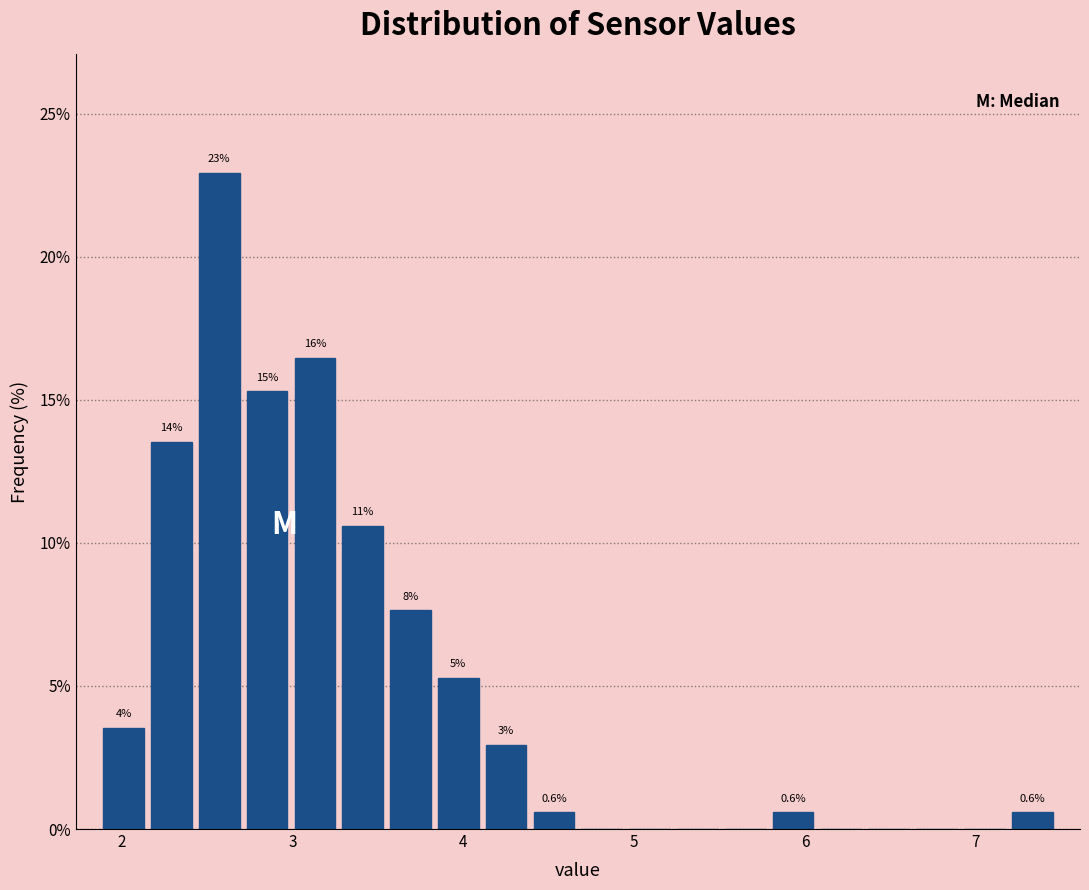

Read against the x-axis, roughly where is the centre of the tallest bar?

2.6